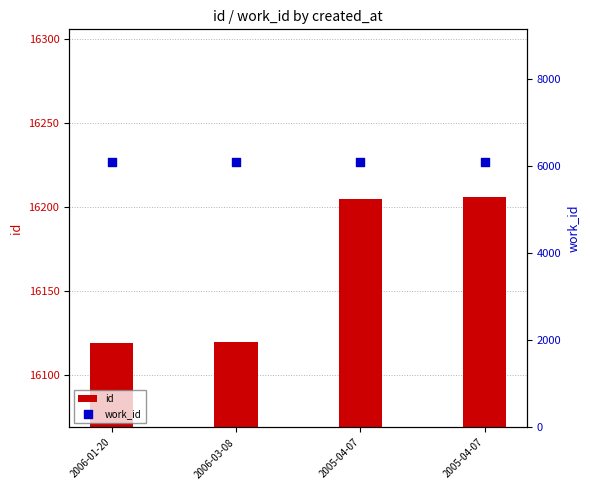

Which series contains the lowest Y value?

work_id